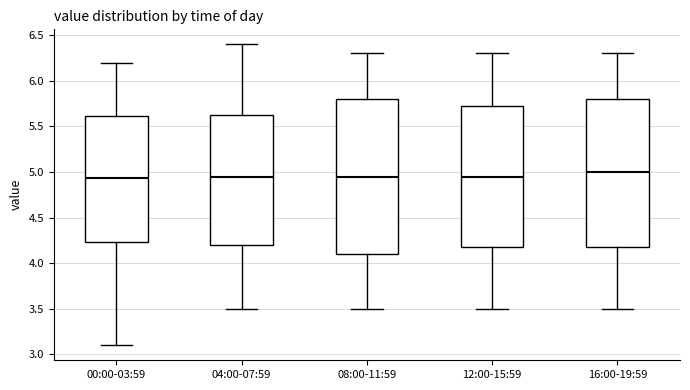

Reading left to right, transcribe this box plot: for each box, give where its median line is, the range the box spans, and where its two whiskers end, as read against the y-axis. The values are not printed on the chart, so give them approximately, as read against the axis.

00:00-03:59: median 4.95, box 4.25 to 5.60, whiskers 3.10 to 6.20
04:00-07:59: median 4.95, box 4.20 to 5.65, whiskers 3.50 to 6.40
08:00-11:59: median 4.95, box 4.10 to 5.80, whiskers 3.50 to 6.30
12:00-15:59: median 4.95, box 4.20 to 5.75, whiskers 3.50 to 6.30
16:00-19:59: median 5.00, box 4.20 to 5.80, whiskers 3.50 to 6.30